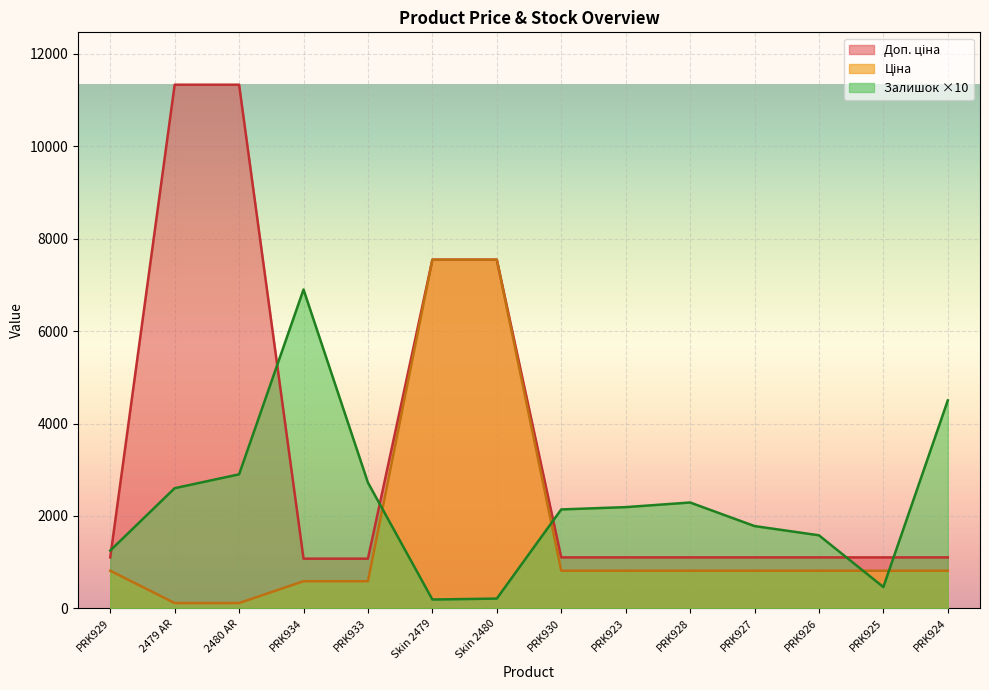

Reading left to right, extract all data points from this chart.

Ціна: 813.0	113.3	113.3	586.0	586.0	7545.9	7545.9	813.0	813.0	813.0	813.0	813.0	813.0	813.0
Доп. ціна: 1101.8	11334.0	11334.0	1074.5	1074.5	7545.9	7545.9	1101.8	1101.8	1101.8	1101.8	1101.8	1101.8	1101.8
Залишок: 1250.0	2600.0	2900.0	6900.0	2720.0	190.0	210.0	2140.0	2190.0	2290.0	1780.0	1580.0	460.0	4500.0